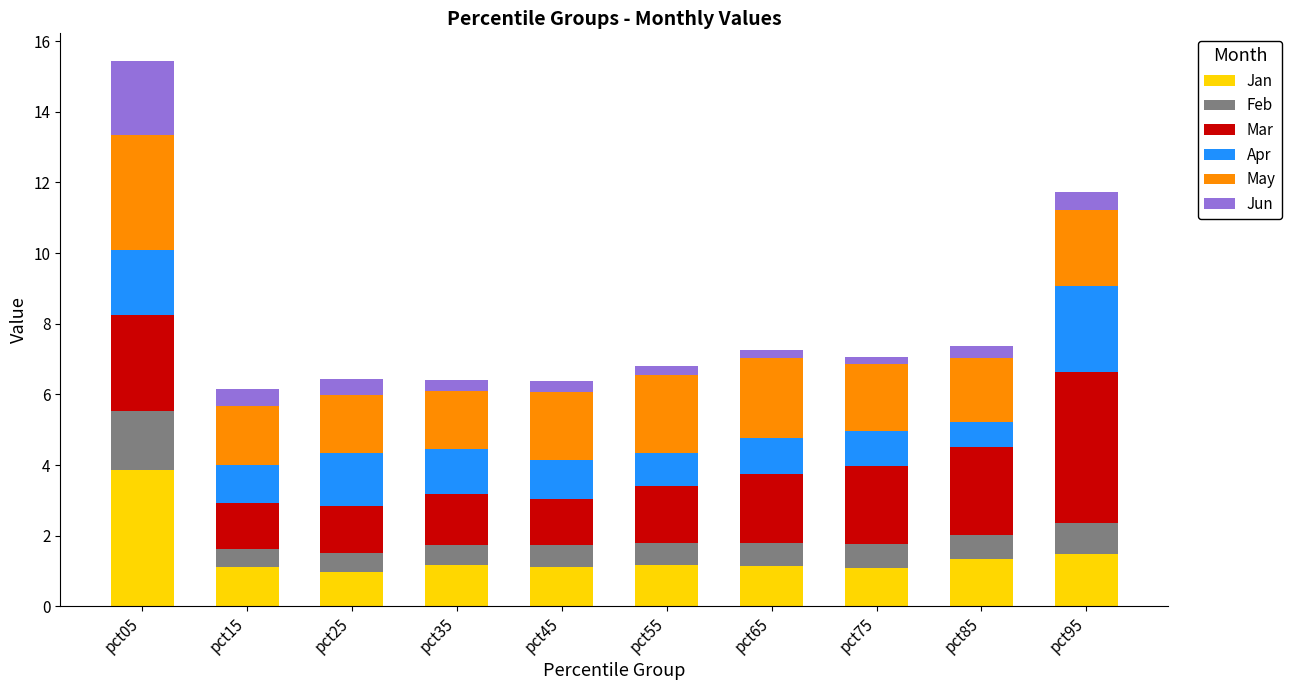

What is the highest value of the Jan series?

3.9